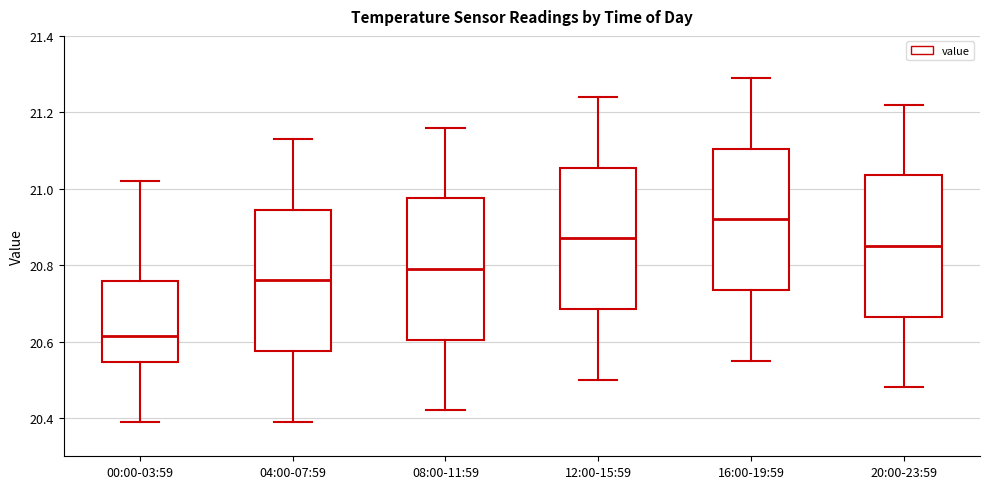

Where does the median line of the box for 16:00-19:59 sit on the y-axis? The values are not printed on the chart, so give them approximately, as read against the axis.

20.92